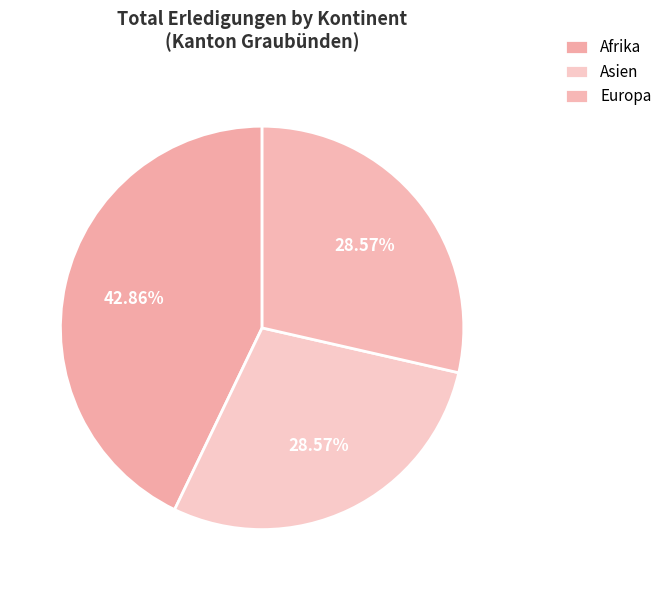

How many segments does this pie chart have?

3